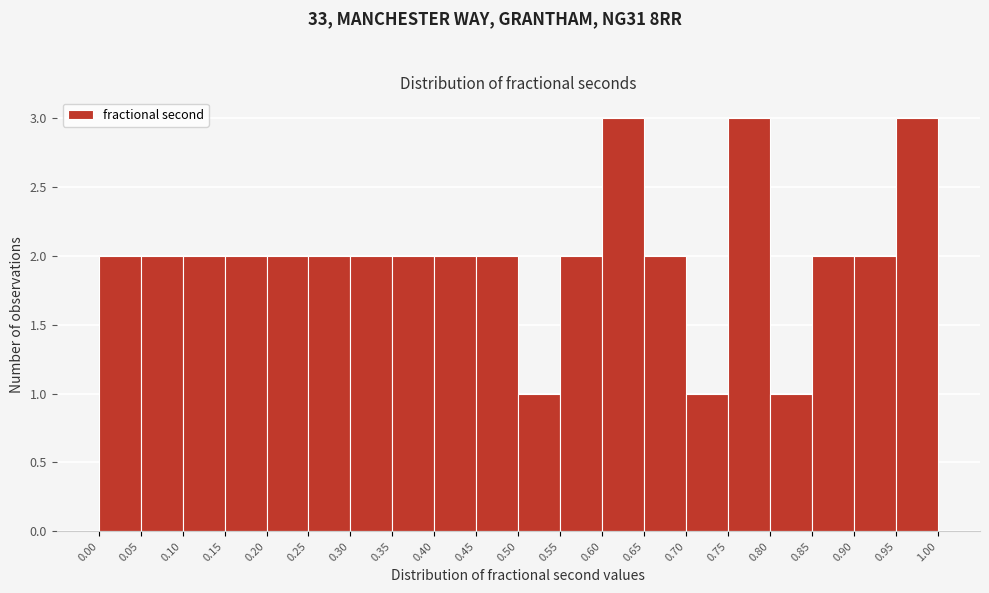

Reading left to right, list every bar in this chart as the range it spans on the x-axis followed by its height. The values are not printed on the chart, so give them approximately, as read against the axis.

0.00 to 0.05: 2
0.05 to 0.10: 2
0.10 to 0.15: 2
0.15 to 0.20: 2
0.20 to 0.25: 2
0.25 to 0.30: 2
0.30 to 0.35: 2
0.35 to 0.40: 2
0.40 to 0.45: 2
0.45 to 0.50: 2
0.50 to 0.55: 1
0.55 to 0.60: 2
0.60 to 0.65: 3
0.65 to 0.70: 2
0.70 to 0.75: 1
0.75 to 0.80: 3
0.80 to 0.85: 1
0.85 to 0.90: 2
0.90 to 0.95: 2
0.95 to 1.00: 3